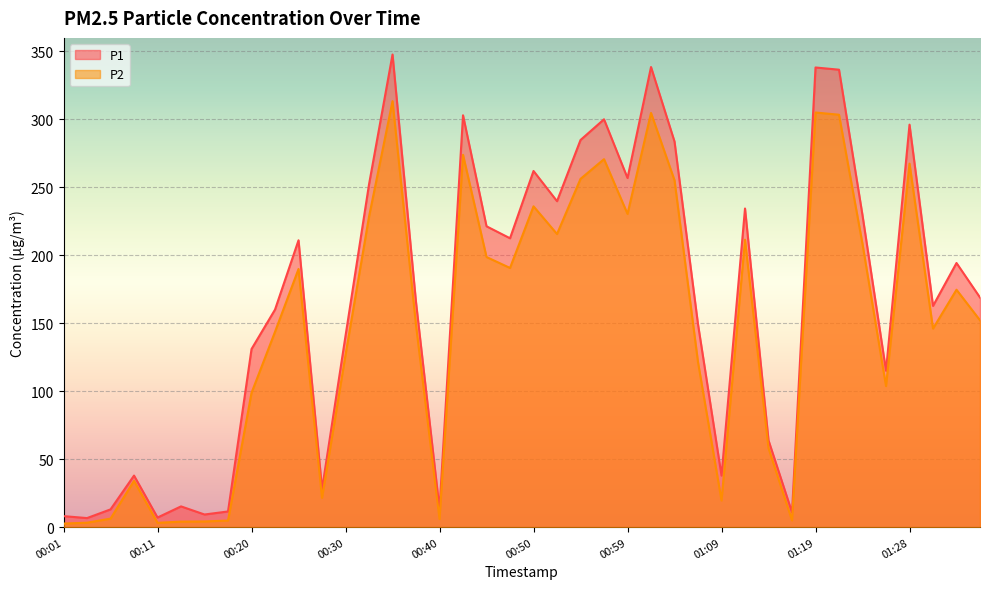

Rank the series by their average value, from highest to lowest.

P1, P2